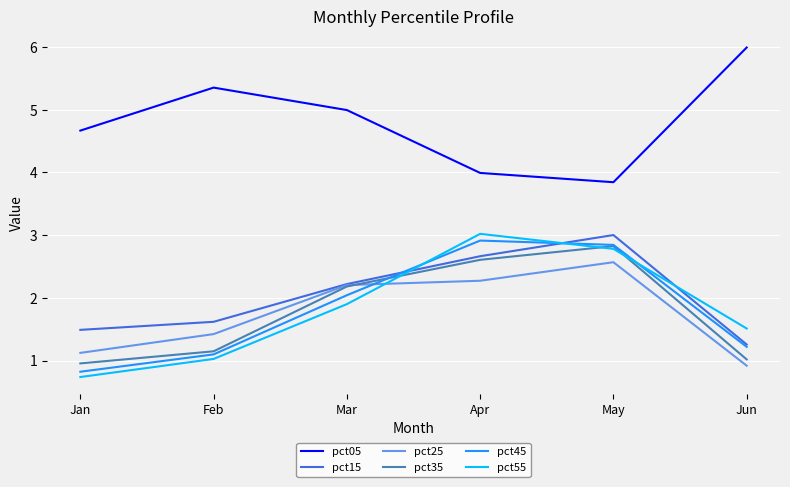

List the labels in order of pct05 value, largest first.

Jun, Feb, Mar, Jan, Apr, May